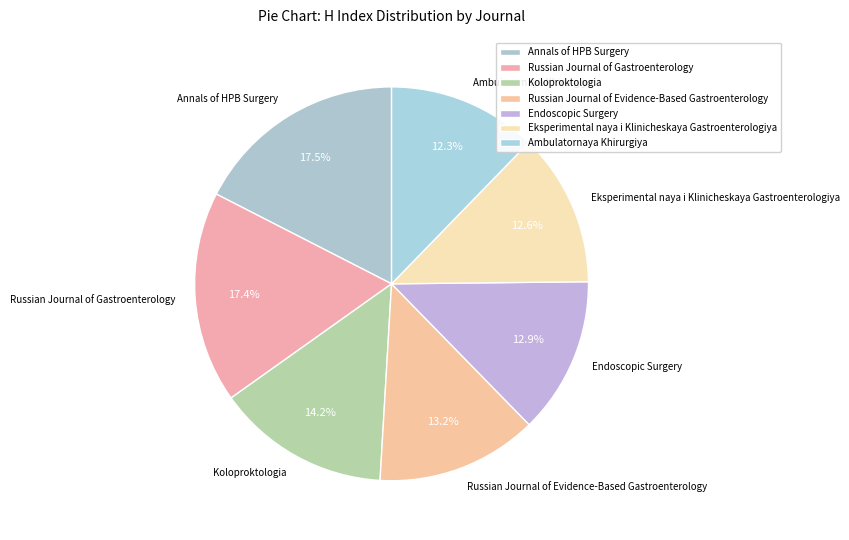

What percentage is NOT represented by Endoscopic Surgery?

87.1%